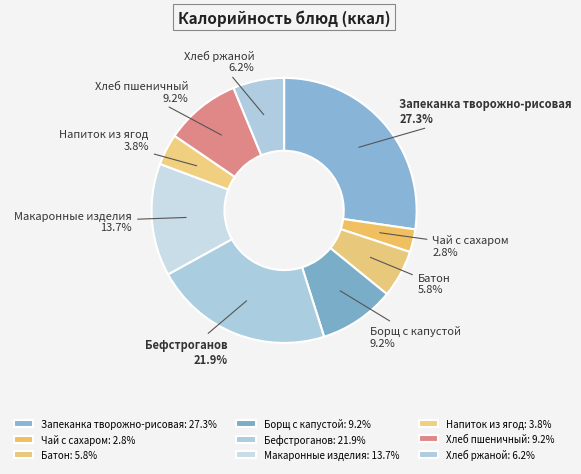

The Запеканка творожно-рисовая slice represents 41% of the pie. True or false?

False